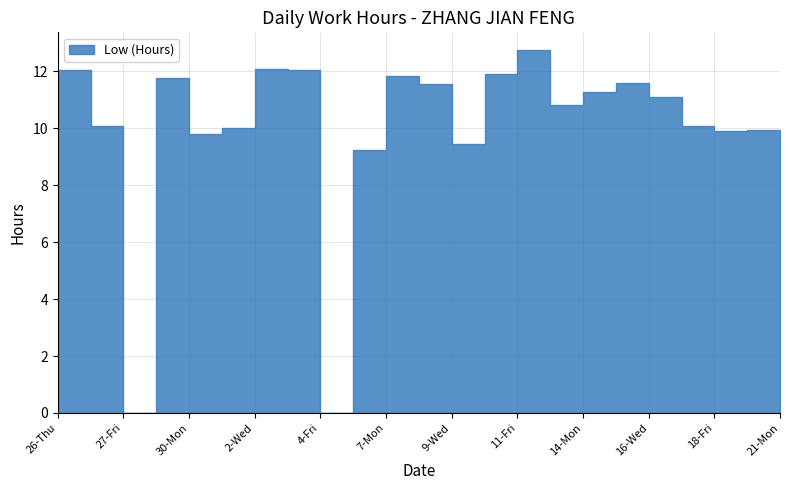

The value at 14-Mon is 10.8. True or false?

True